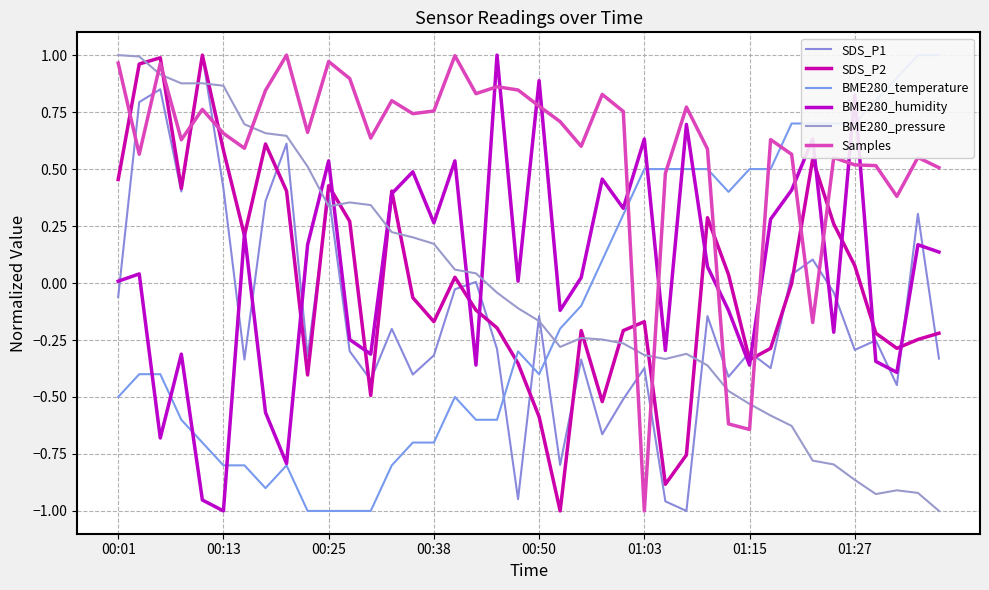

What is the difference between the maximum and minimum values in the SDS_P1 series?

2.0